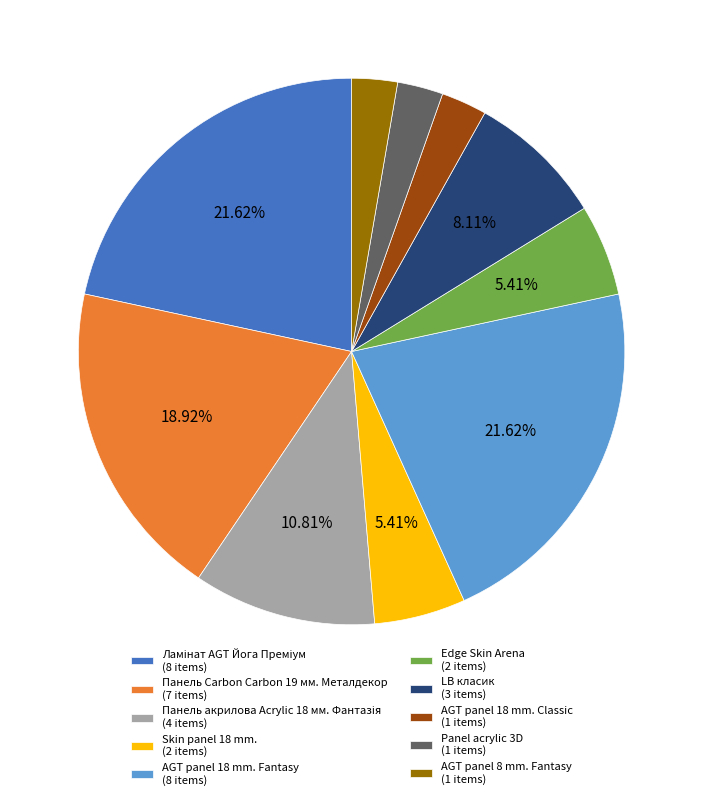

Which has a higher value, Edge Skin Arena (2 items) or AGT panel 8 mm. Fantasy (1 items)?

Edge Skin Arena (2 items)